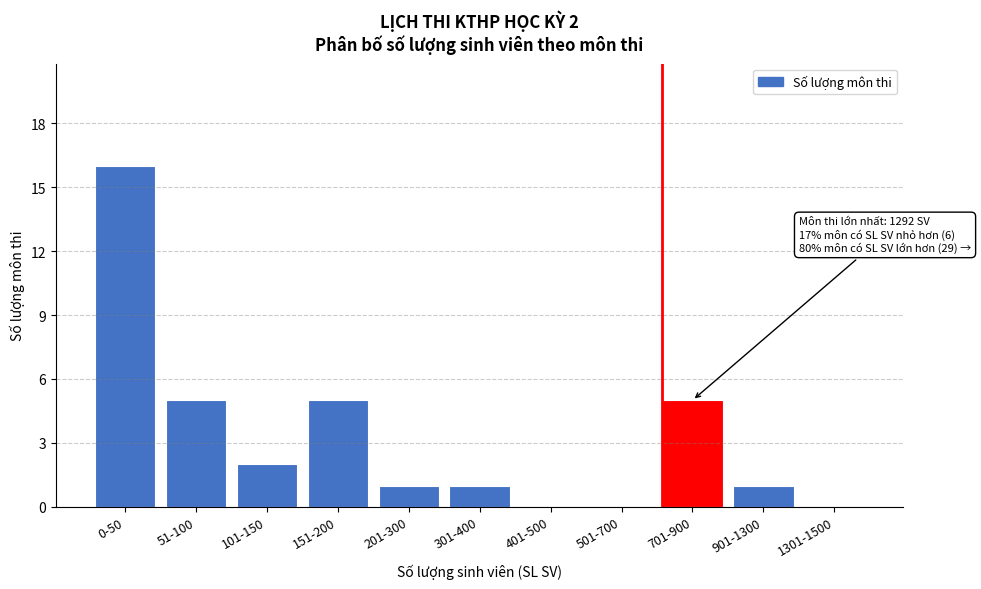

Reading right to left, list all the values displayed in this chart.

1301-1500=0	901-1300=1	701-900=5	501-700=0	401-500=0	301-400=1	201-300=1	151-200=5	101-150=2	51-100=5	0-50=16